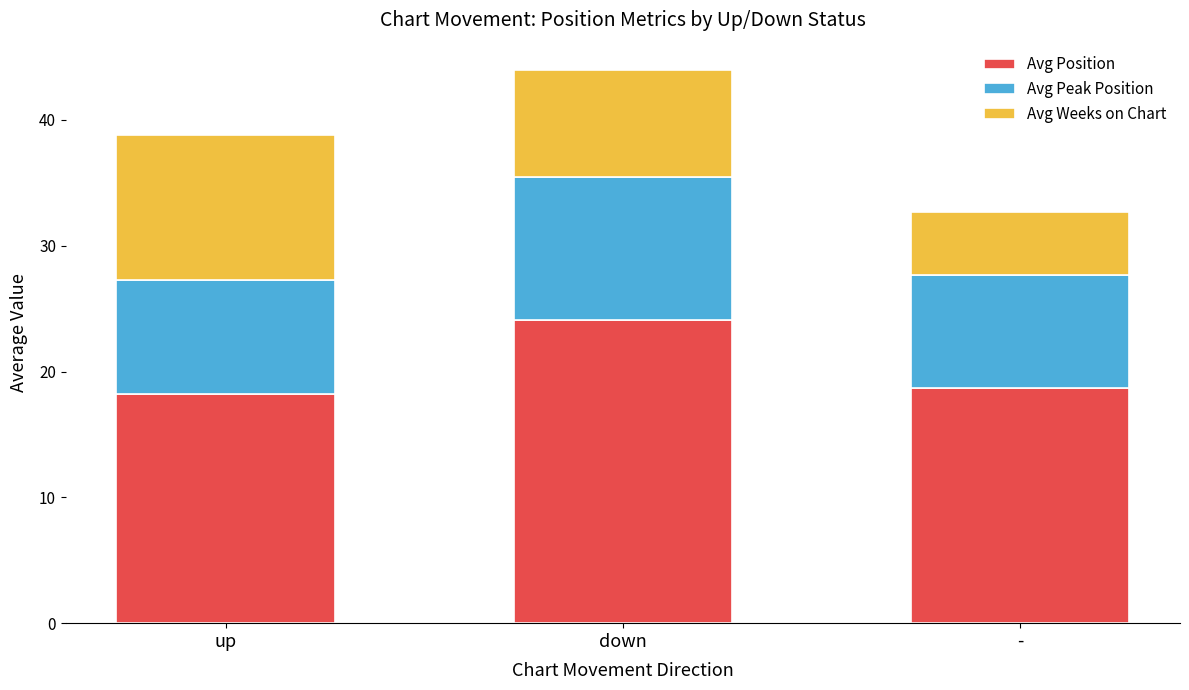

What is the sum of all Avg Position values?

61.0